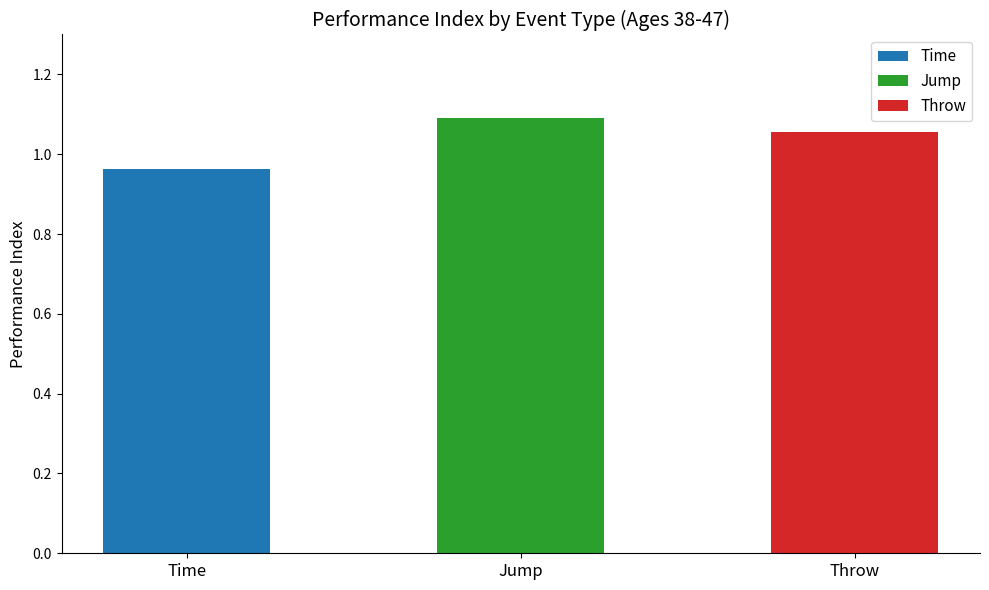

List the series in order of their overall mean, highest first.

Jump, Throw, Time